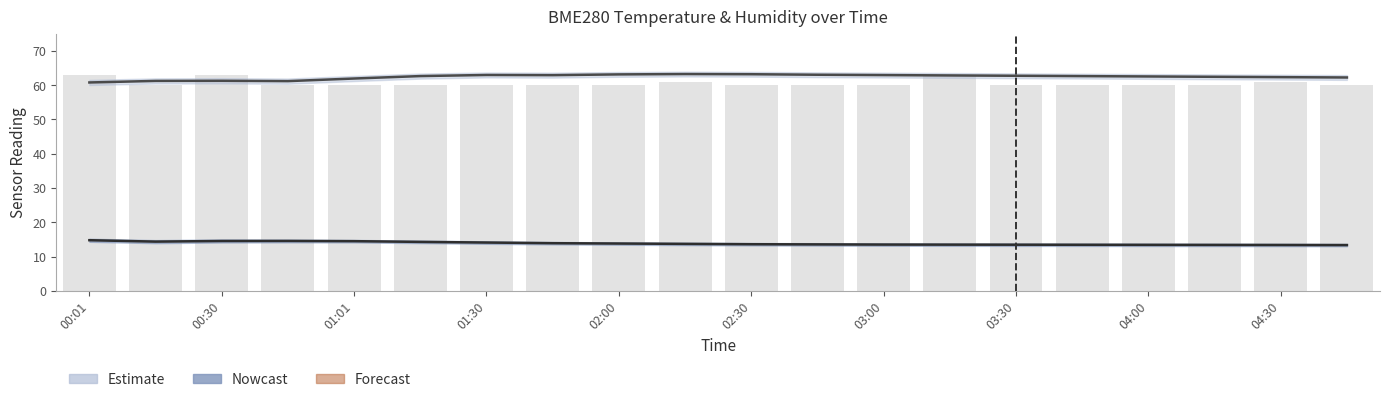

List the series in order of their overall mean, highest first.

Humidity (Estimate), Temperature (Nowcast)